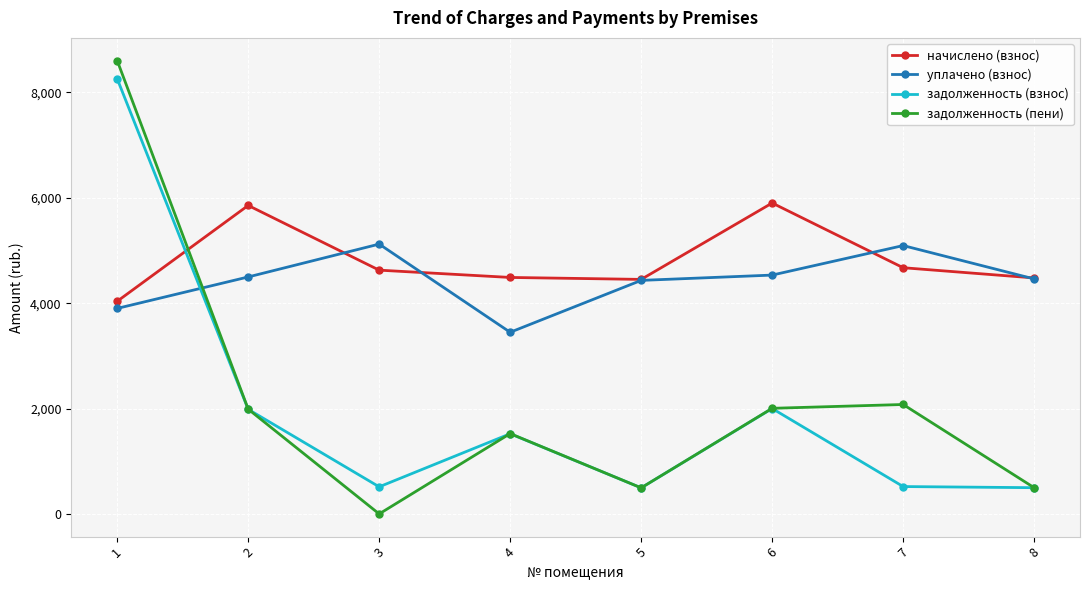

At which category does the chart reach its minimum across all series?

3